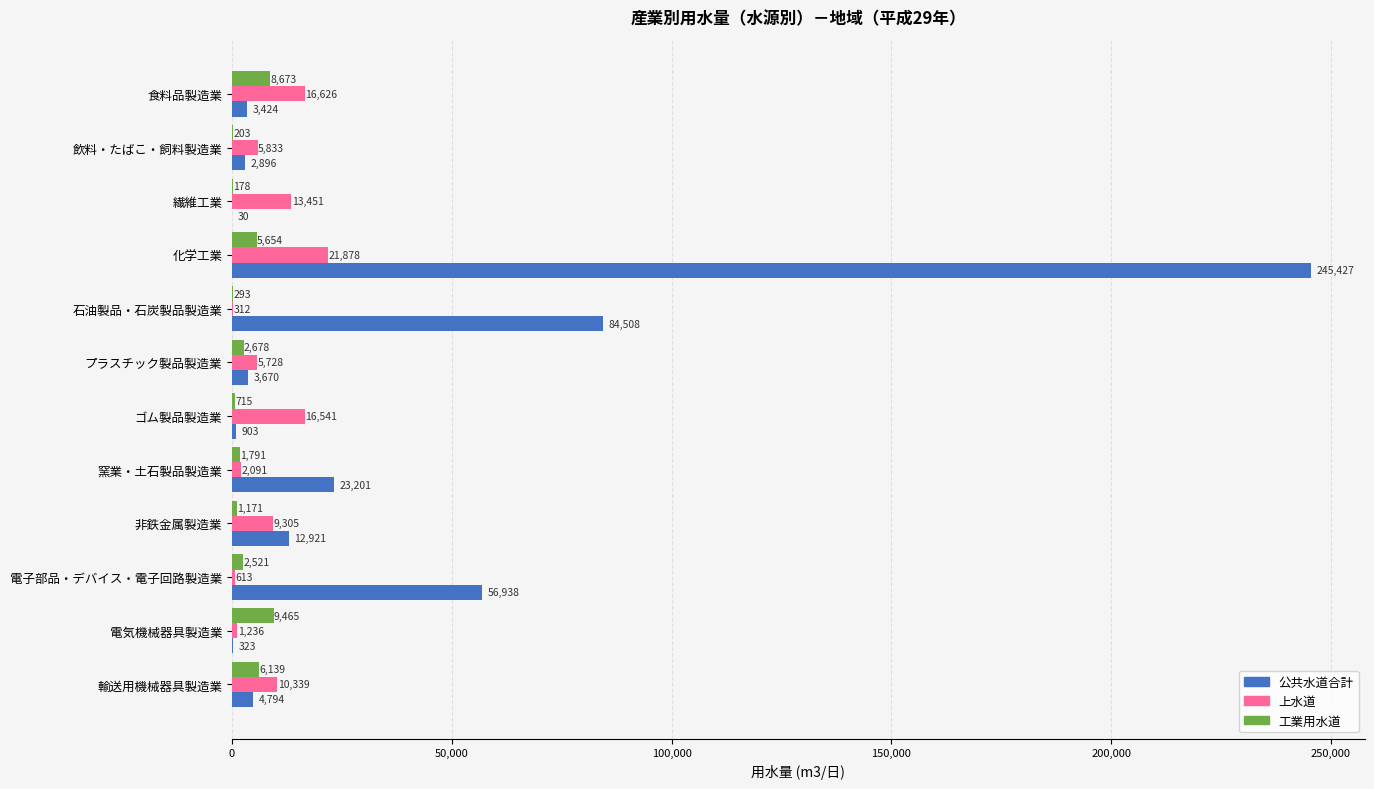

What value does the 上水道 series have at 輸送用機械器具製造業?

10339